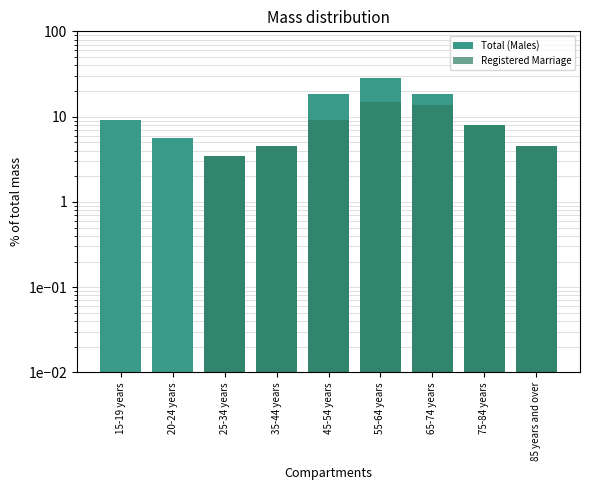

How many bars are there in total?

18